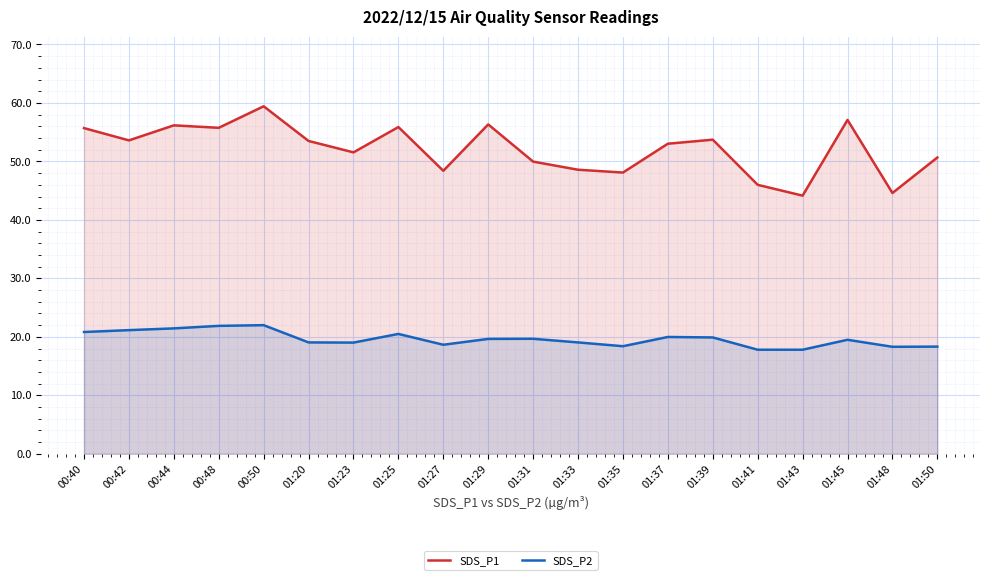

Which category has the lowest value across all series?

01:41